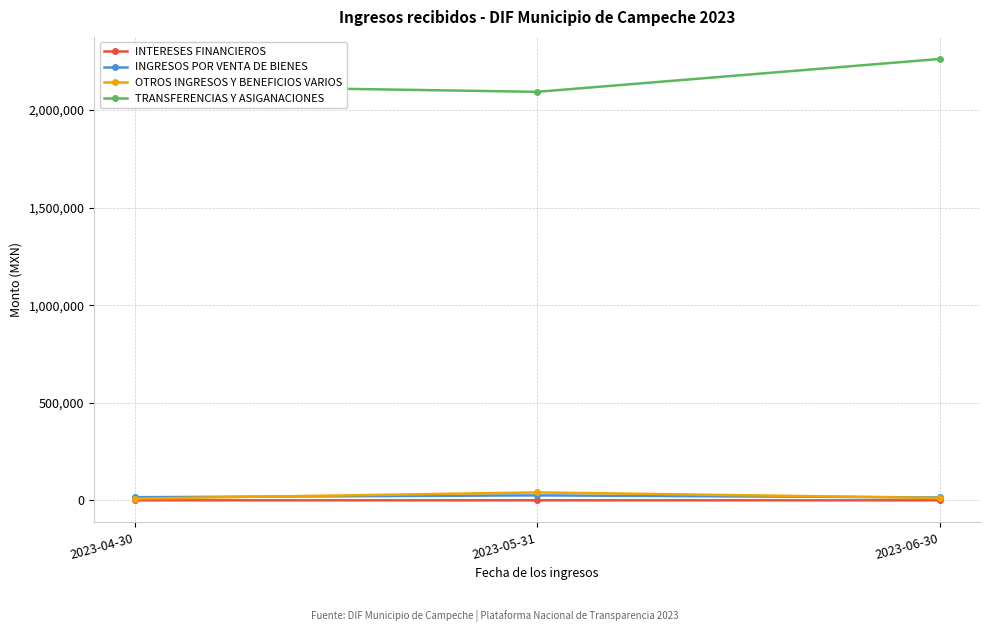

Which series has the largest range (max minus min)?

TRANSFERENCIAS Y ASIGANACIONES